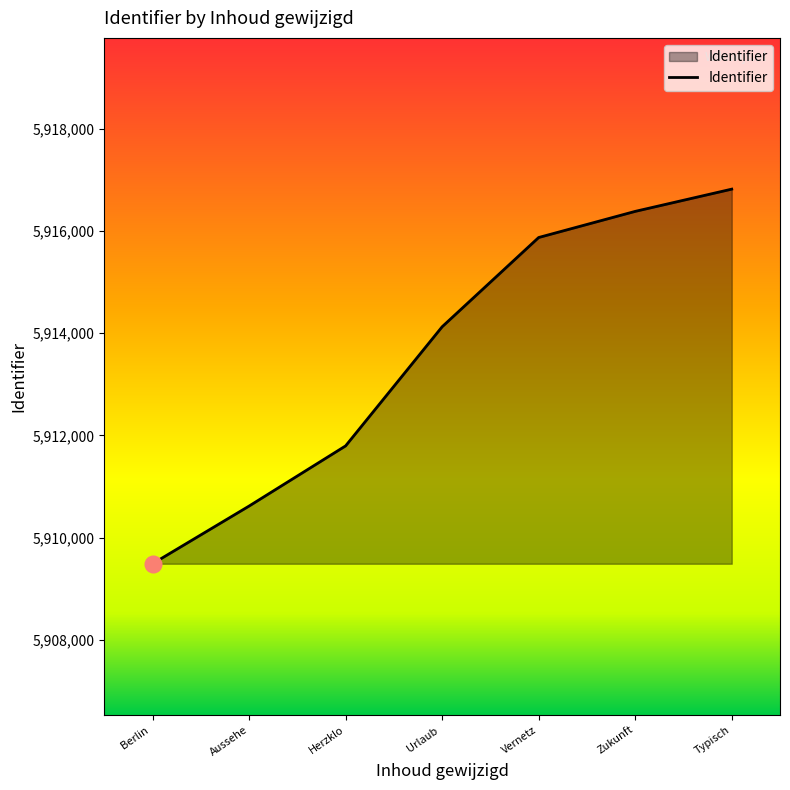

Which category has the highest value across all series?

Typisch